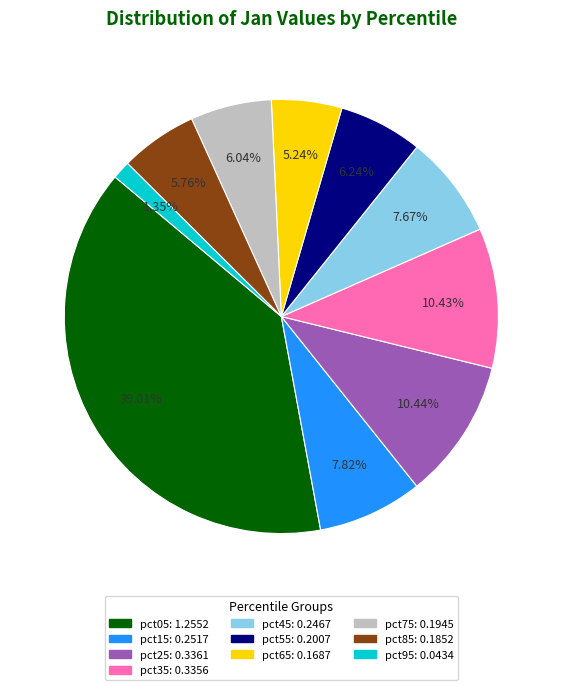

Which has a higher value, pct45 or pct55?

pct45